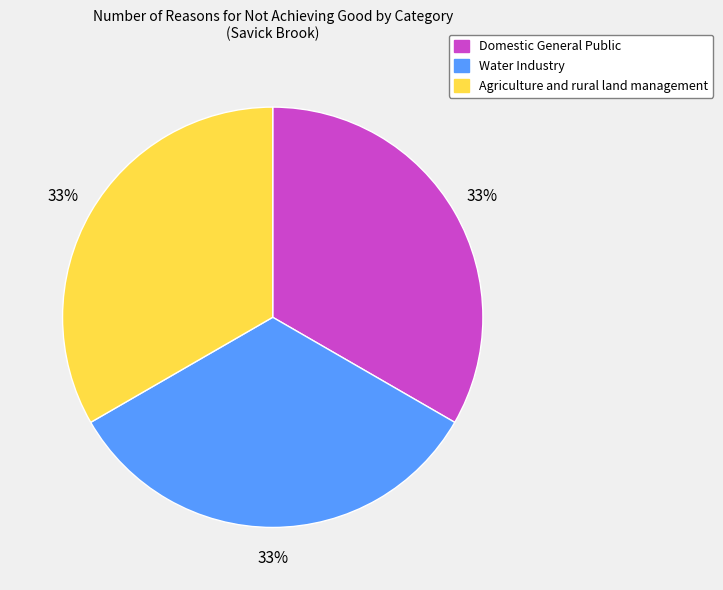

Is Domestic General Public the majority of the pie?

No